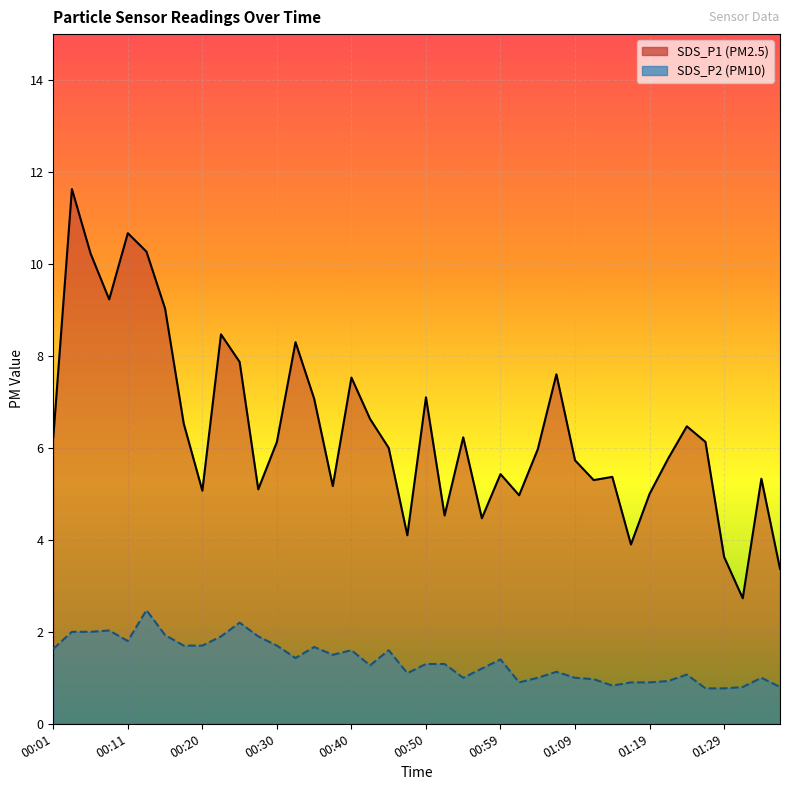

What is the sum of all SDS_P2 values?

55.1